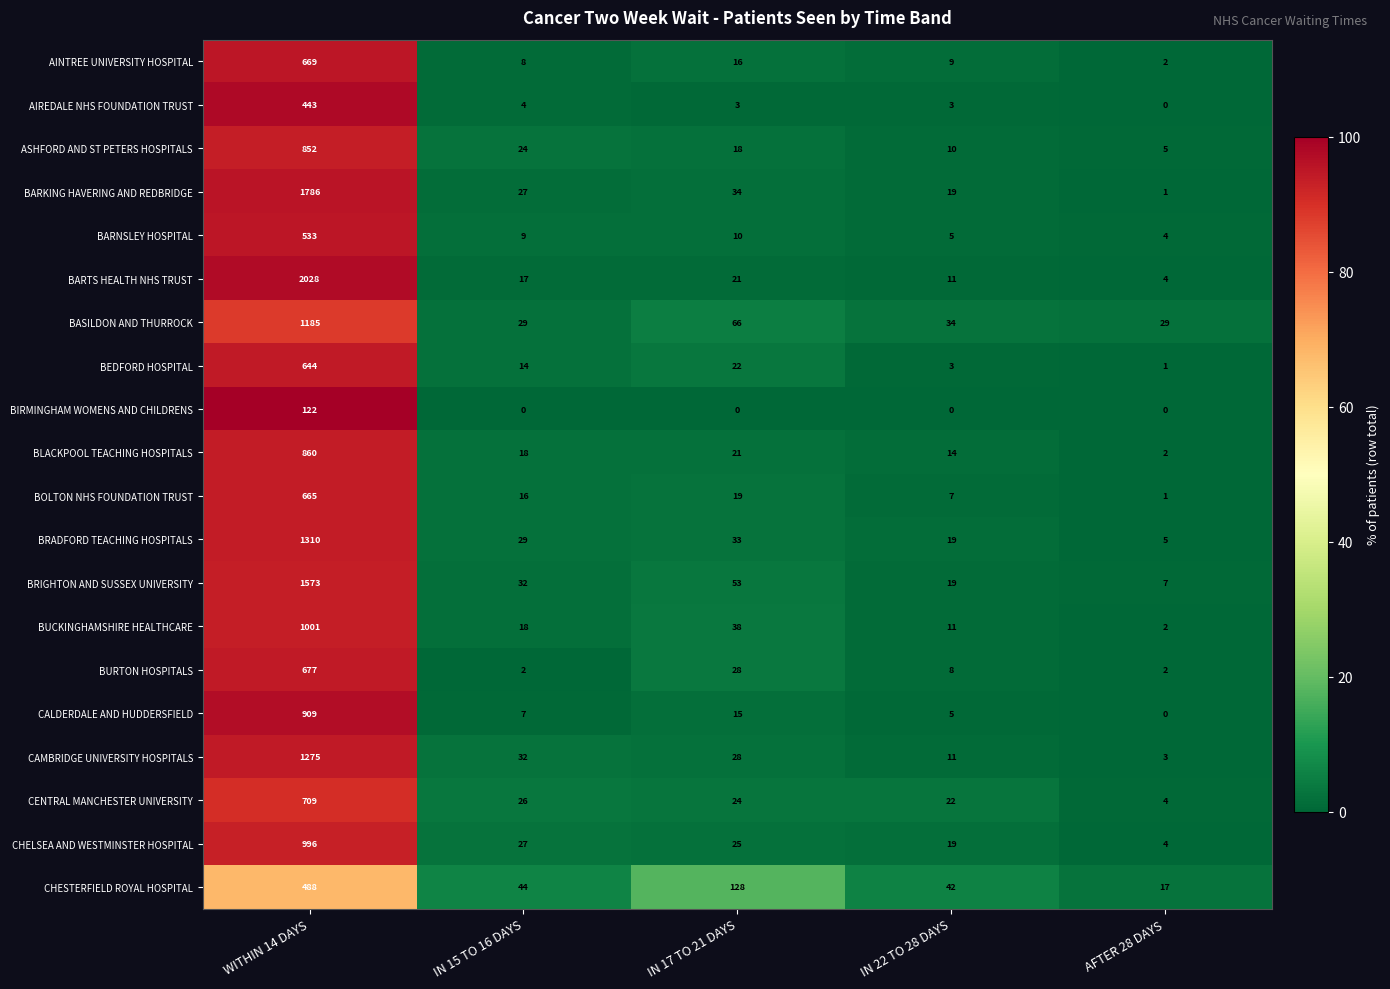

Count the number of data series in this chart.

20